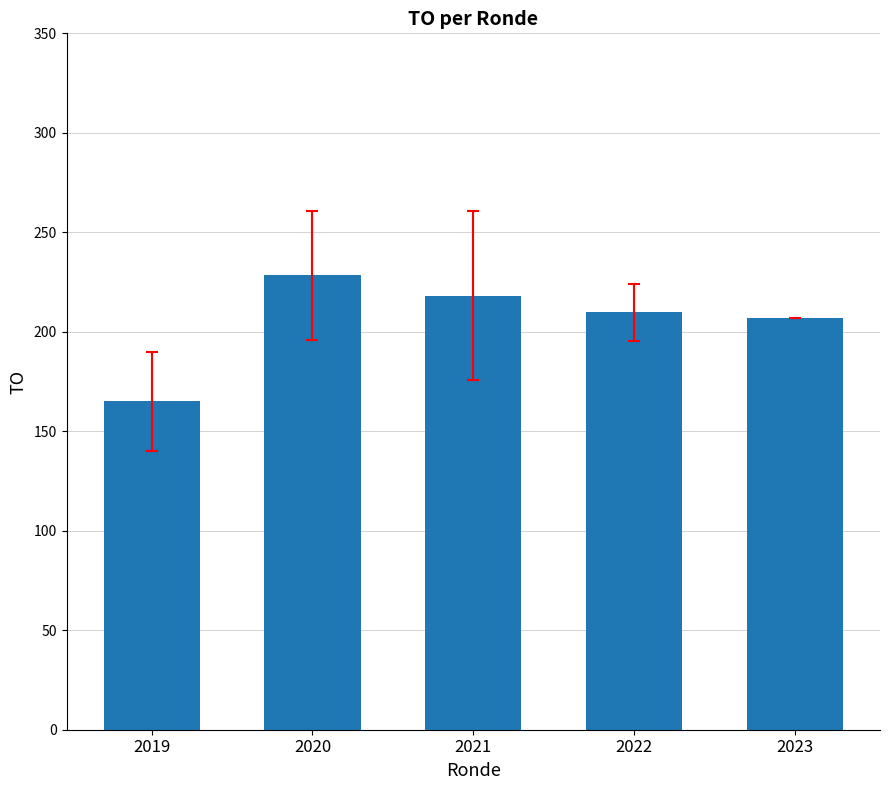

Is it true that the value at 2019 is 255.8?

False